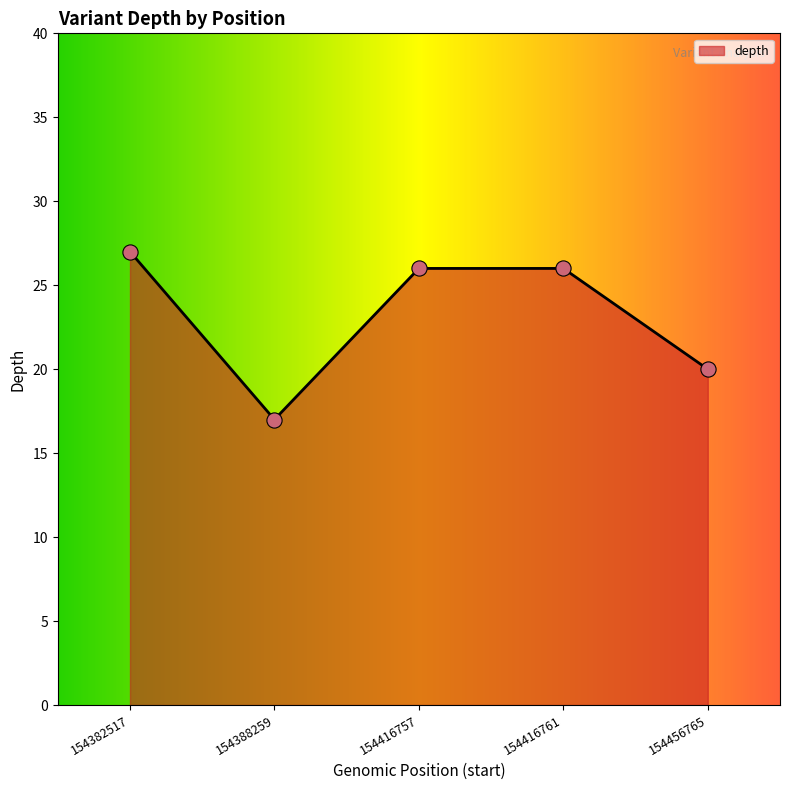

What is the ratio of the value at 154388259 to the value at 154416761?

0.7